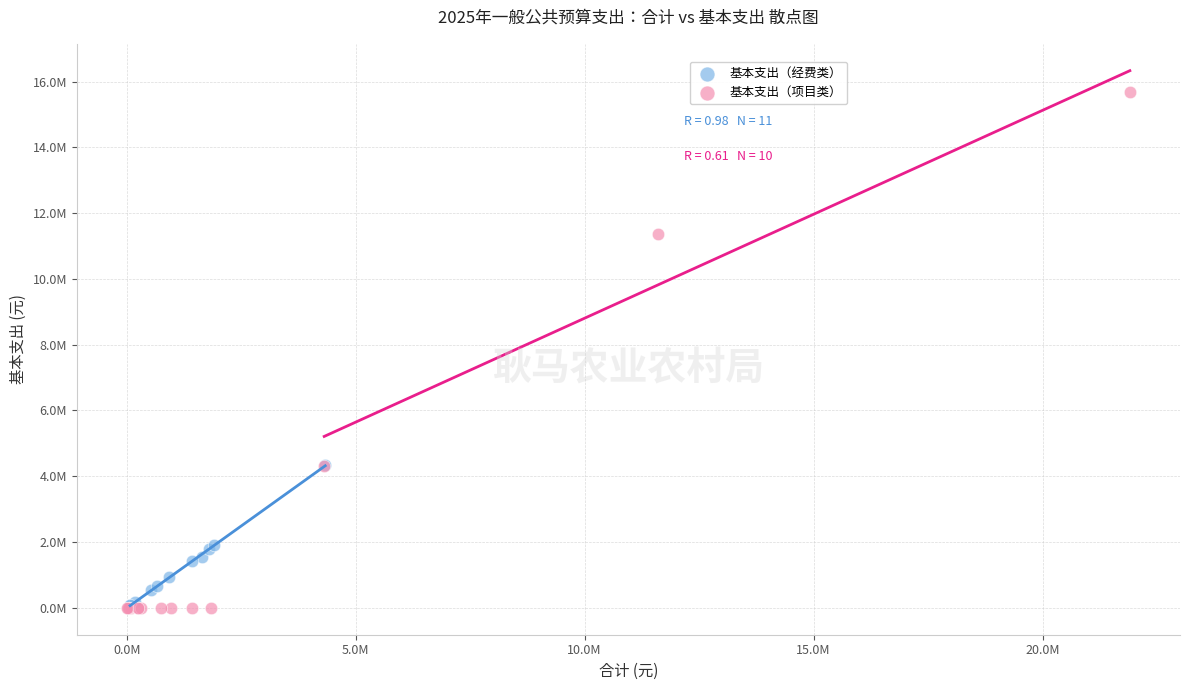

What are all the series names shown in the legend?

基本支出（经费类）, 基本支出（项目类）